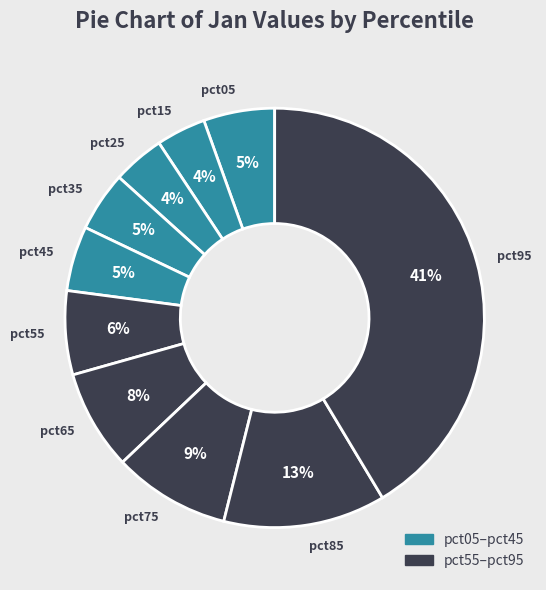

Is it true that pct05 is 5% of the pie?

True